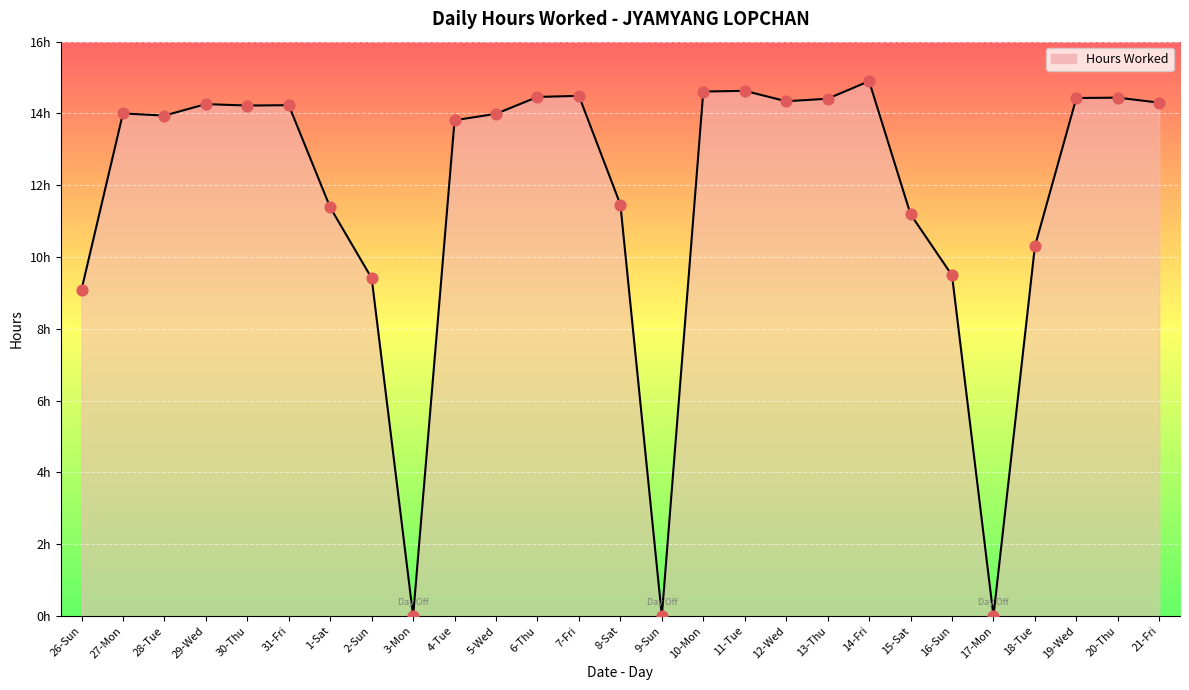

What is the change in value from 28-Tue to 8-Sat?

-2.5